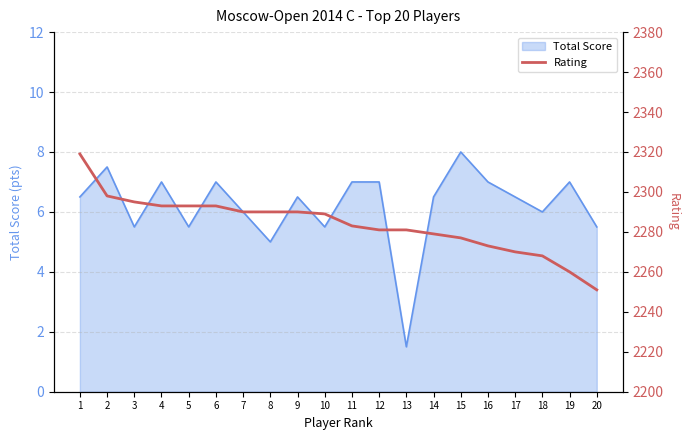

At which label is Total Score closest to 4?

8